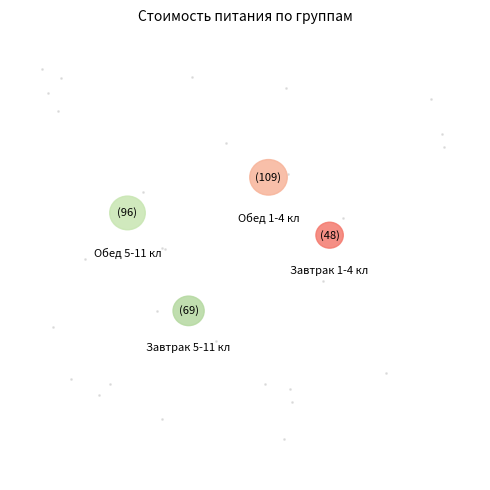

How many segments does this pie chart have?

4